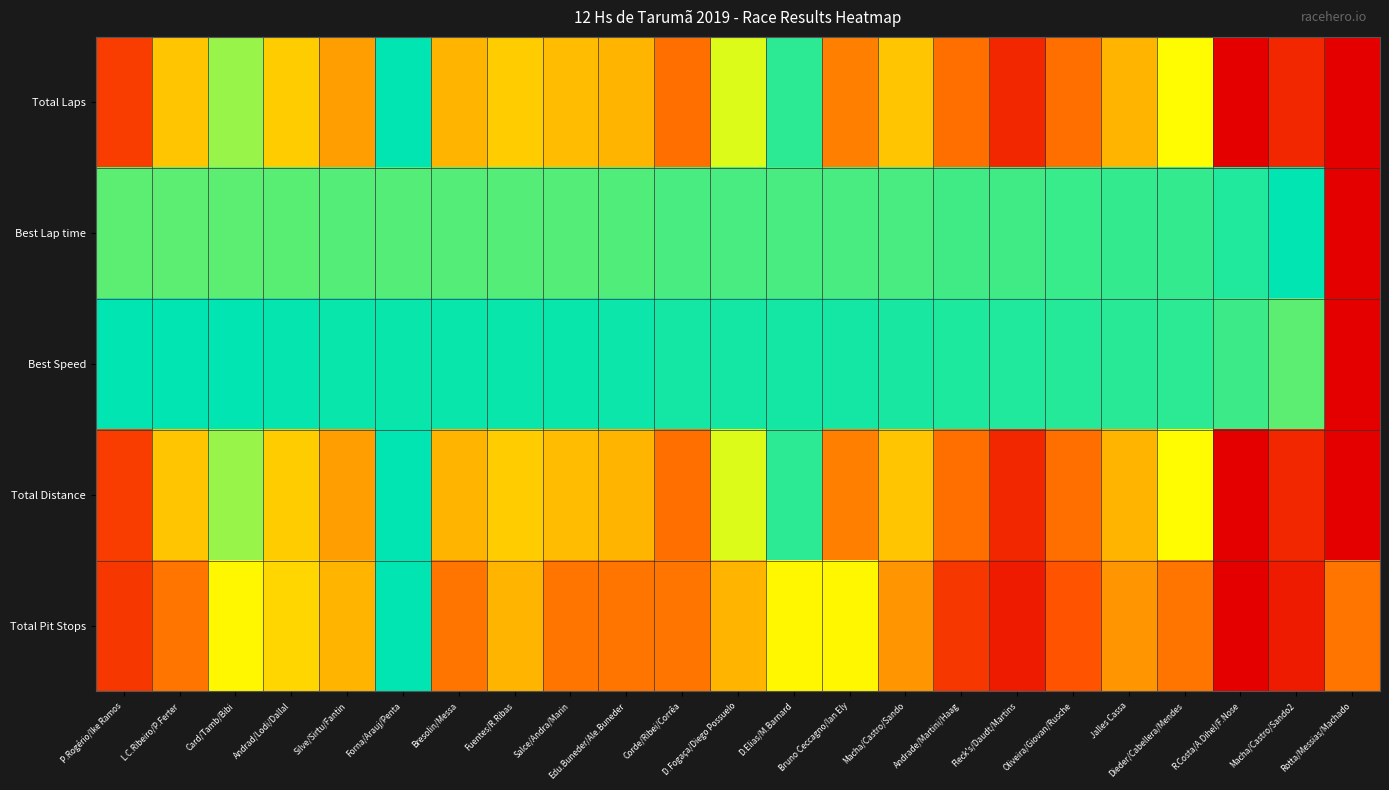

What is the total value across all series at Rotta/Messias/Machado?

0.4